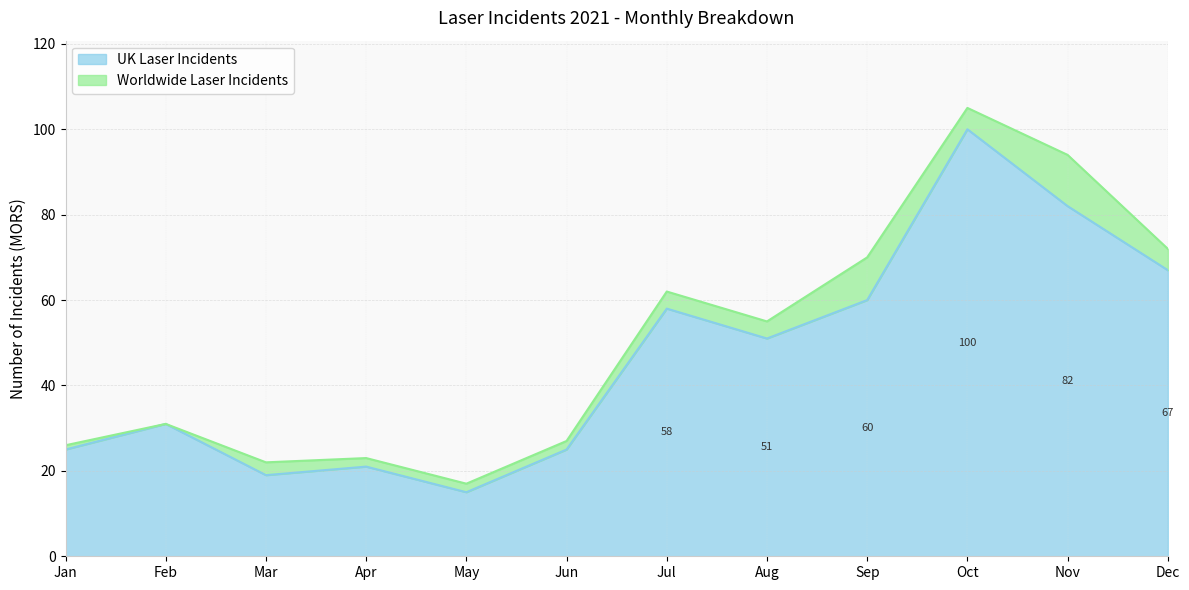

What is the sum of all values?

554